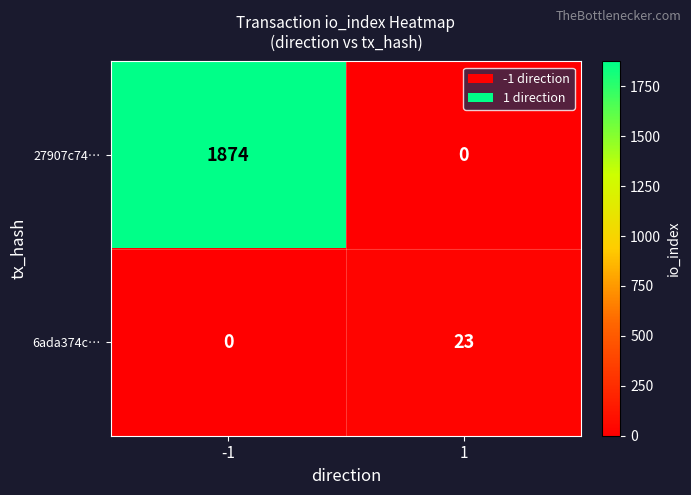

What is the maximum value for 6ada374c…?

23